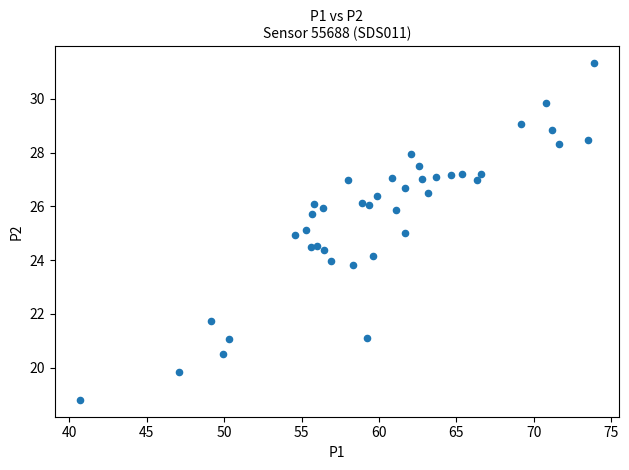

What is the range of Y values (max minus min)?

12.5